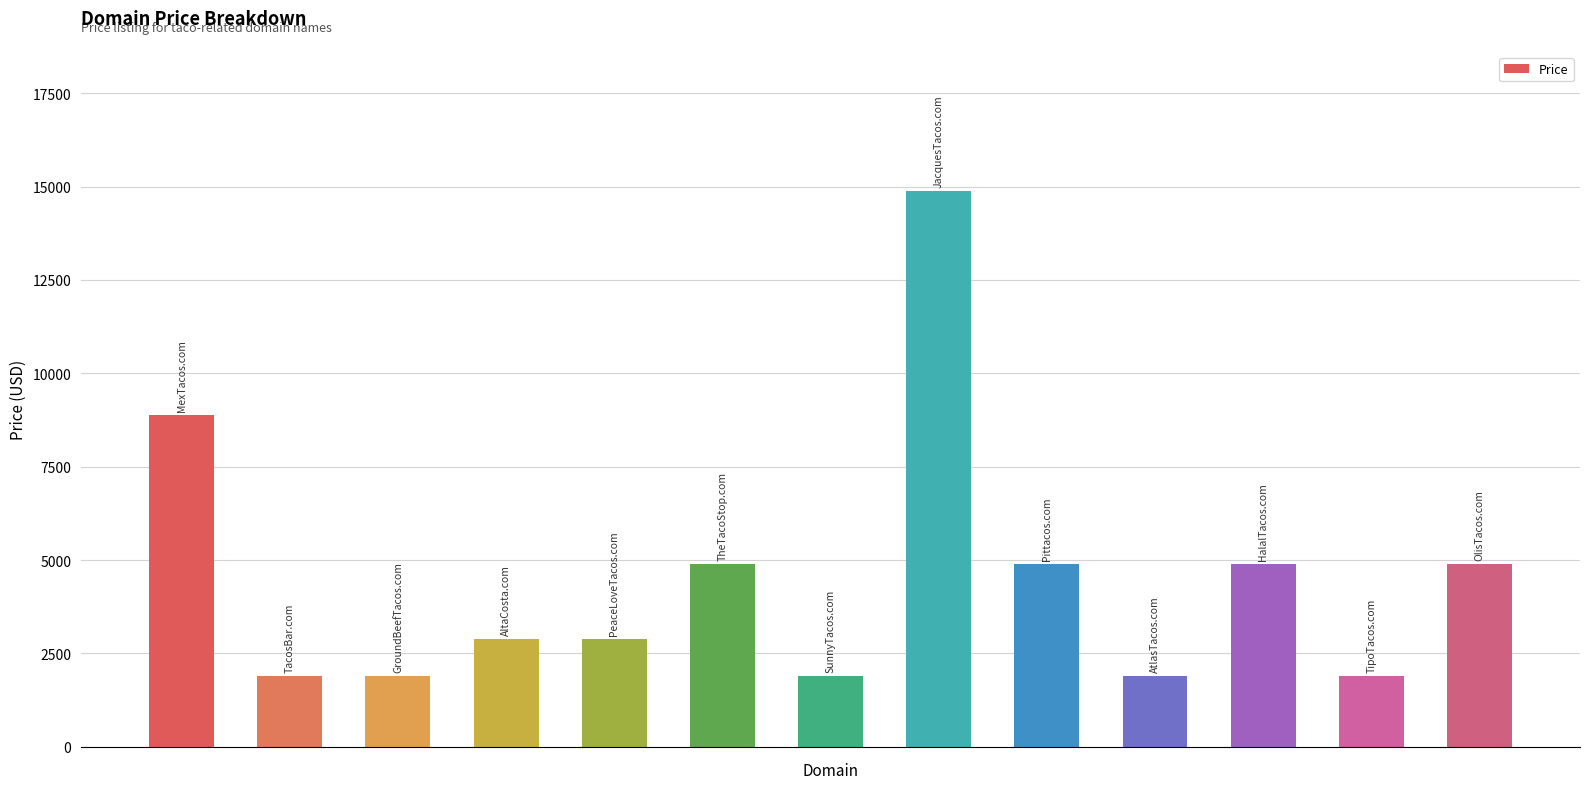

What is the minimum value shown in the chart?

1888